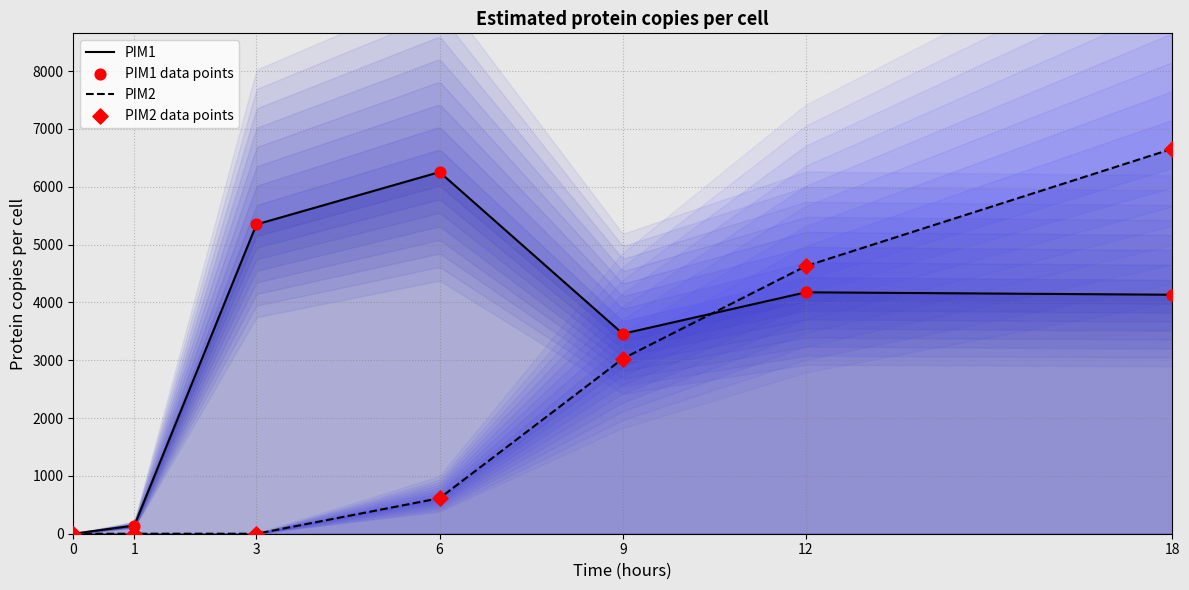

Between 3 and 6, which is larger?

6